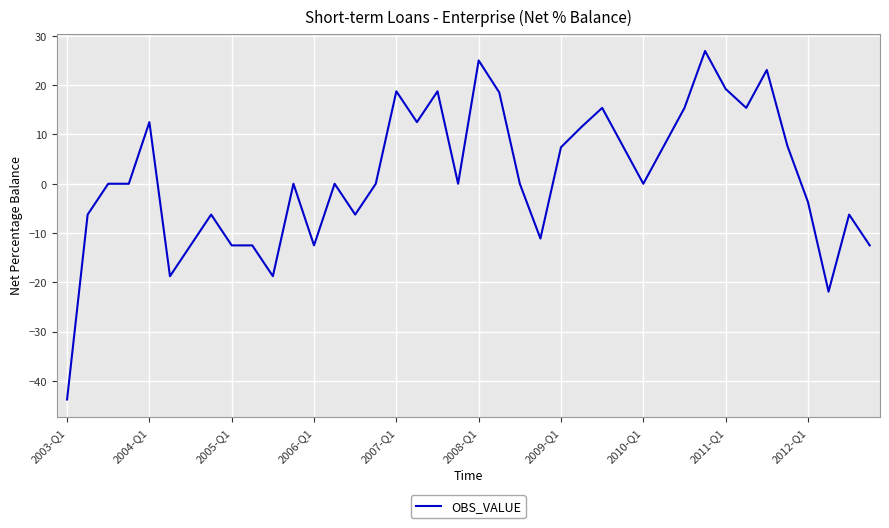

What is the difference between the maximum and minimum values?

70.7